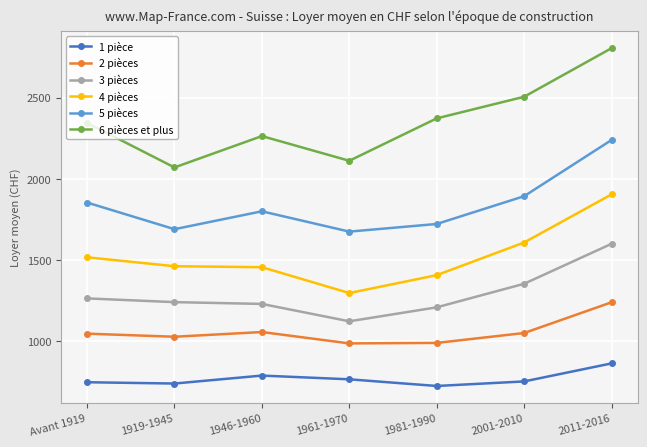

What is the average value of the 4 pièces series?

1522